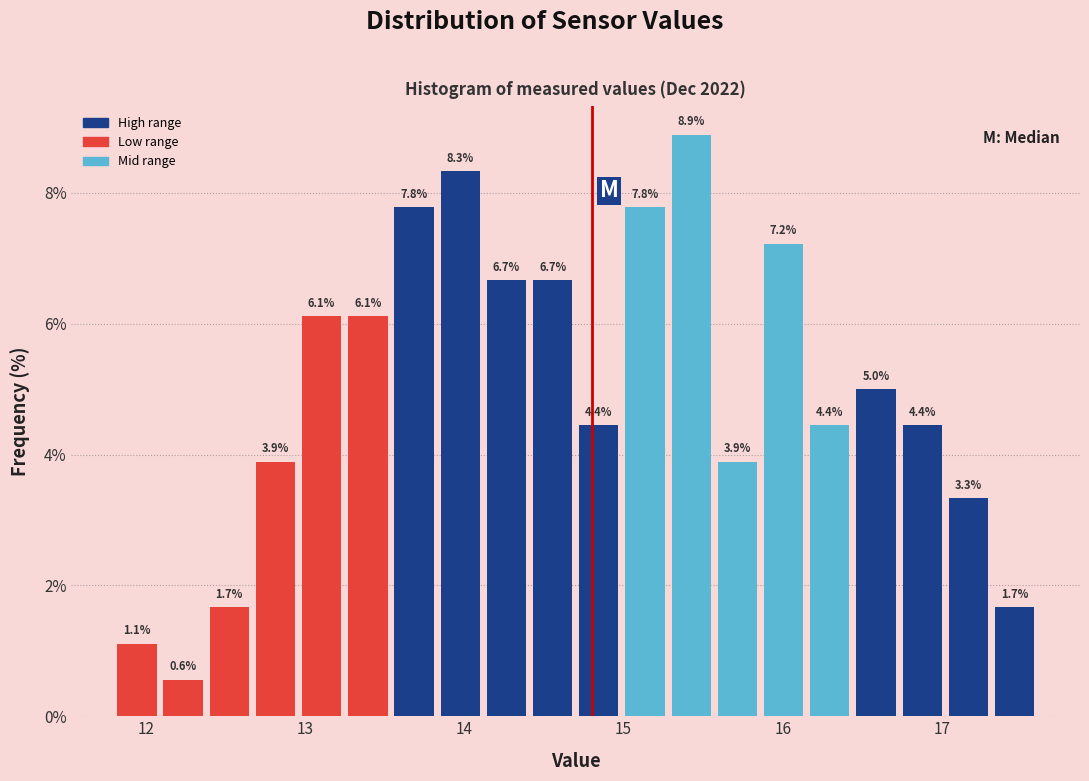

Around what value on the x-axis is the tallest bar? Give the approximate position of its centre, as read against the axis.

15.4